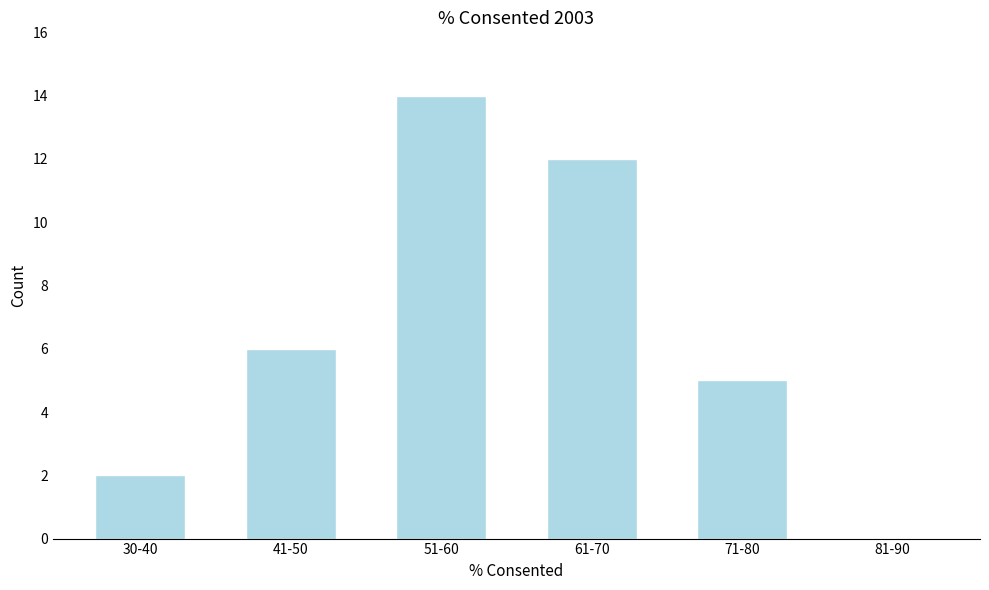

Reading left to right, extract all data points from this chart.

30-40=2	41-50=6	51-60=14	61-70=12	71-80=5	81-90=0